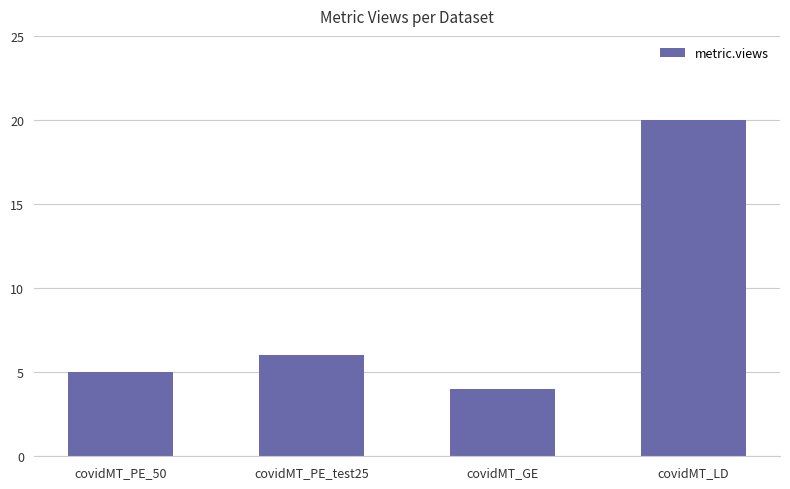

Which category has the lowest value across all series?

covidMT_GE